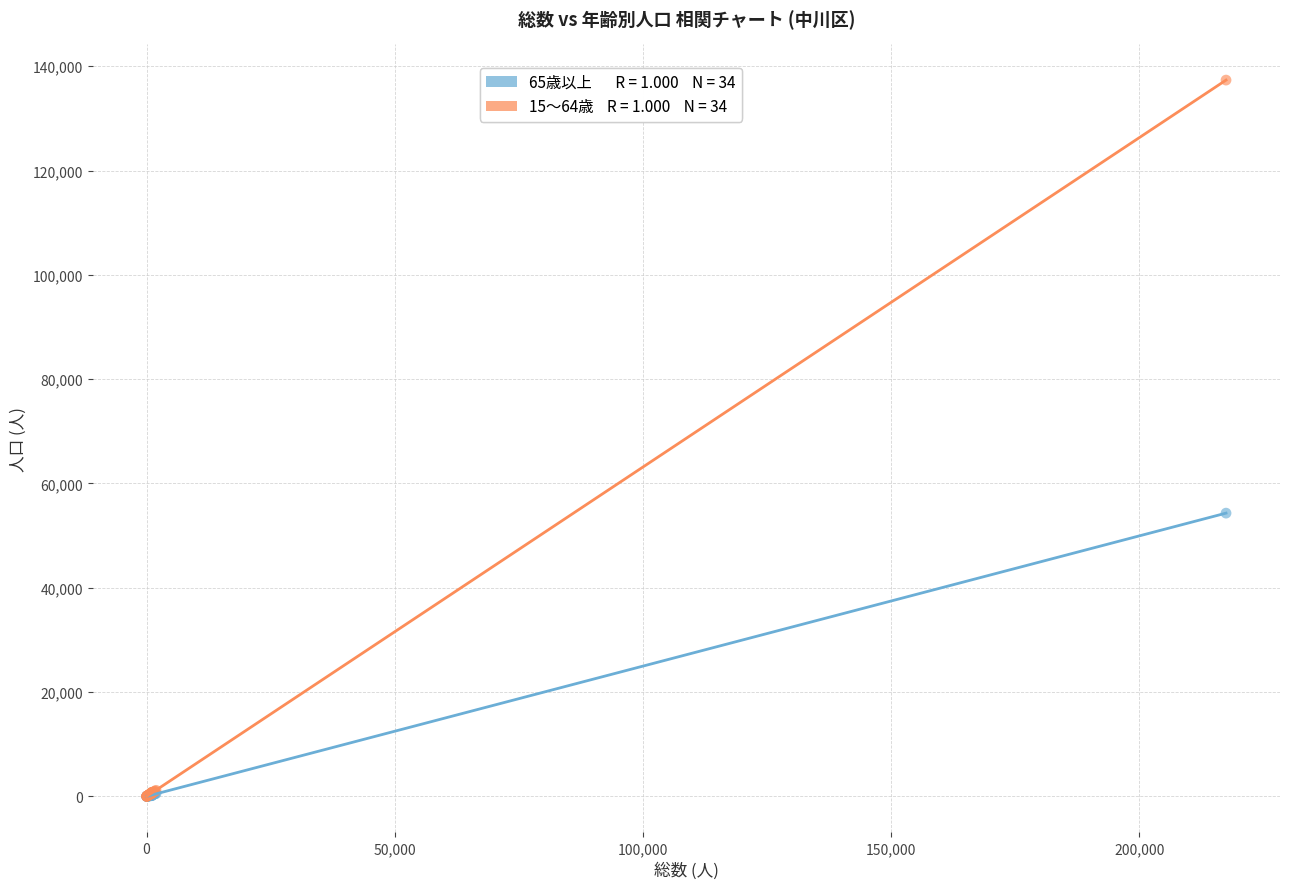

Across all series, what Y value is closest to 68672?

54313